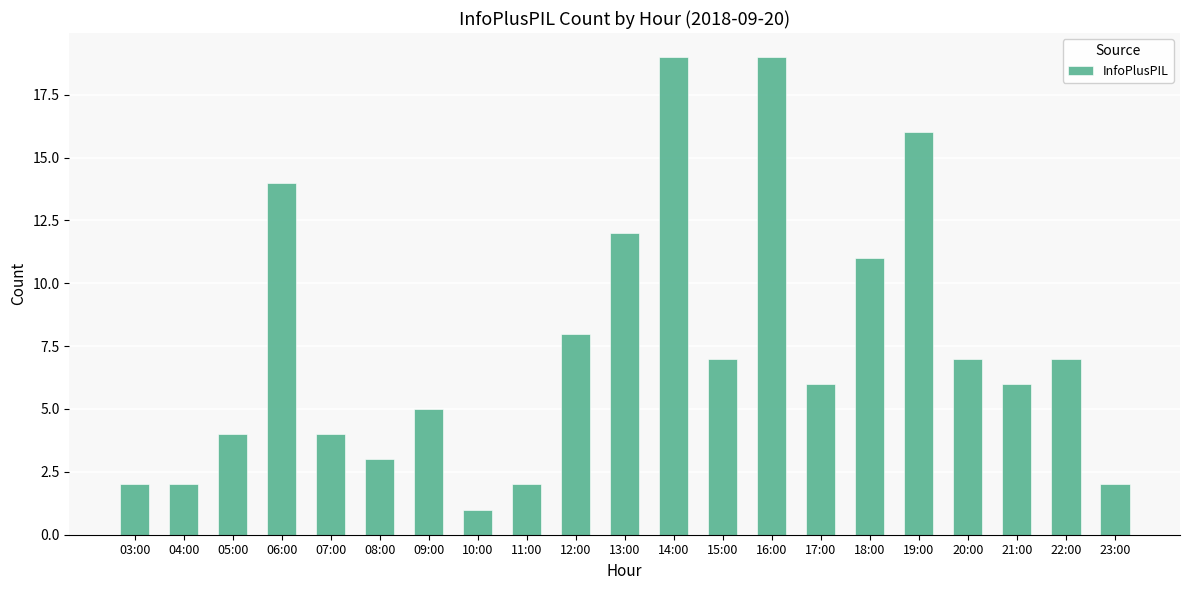

The chart shows a value of 12 at 13:00. True or false?

True